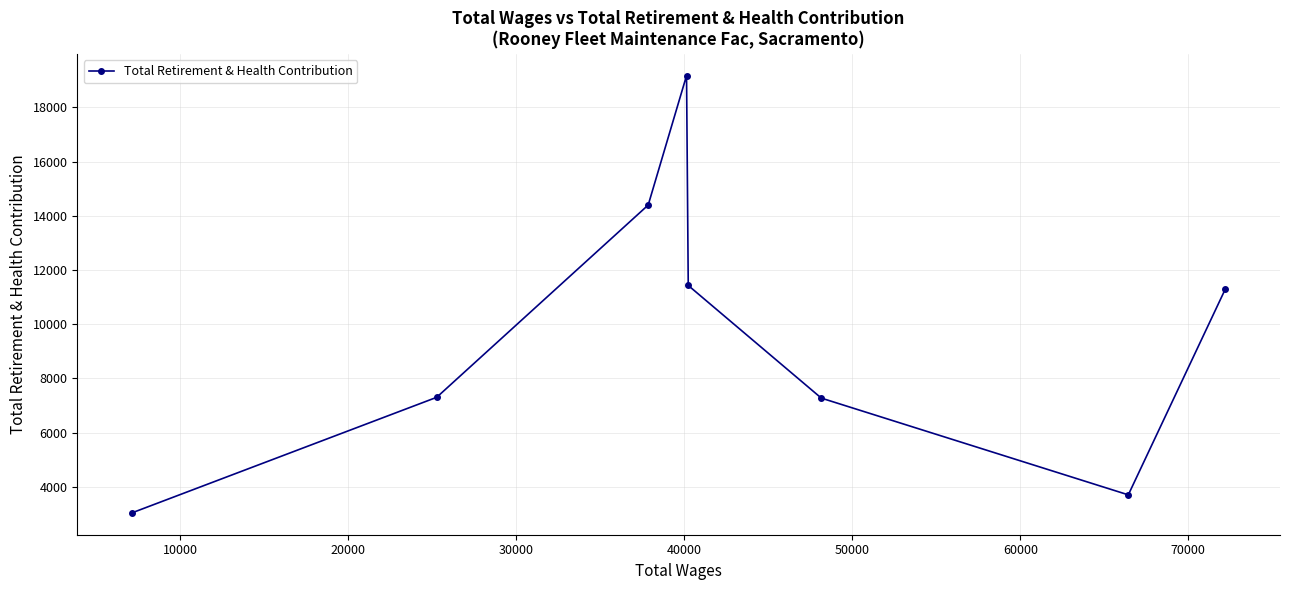

What is the sum of all values?

77619